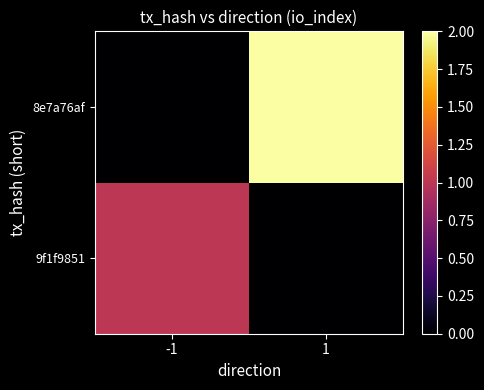

At how many categories does at least one series exceed 1?

1